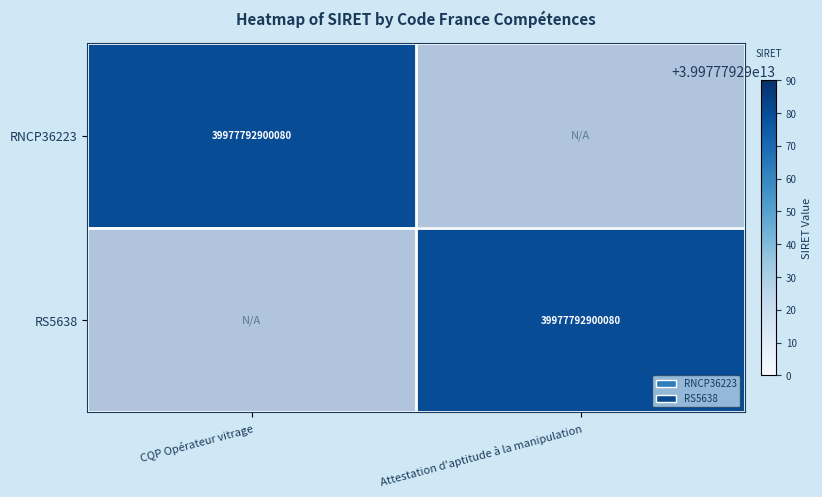

True or false: RNCP36223 has a value of 54485004341780 at CQP Opérateur vitrage.

False